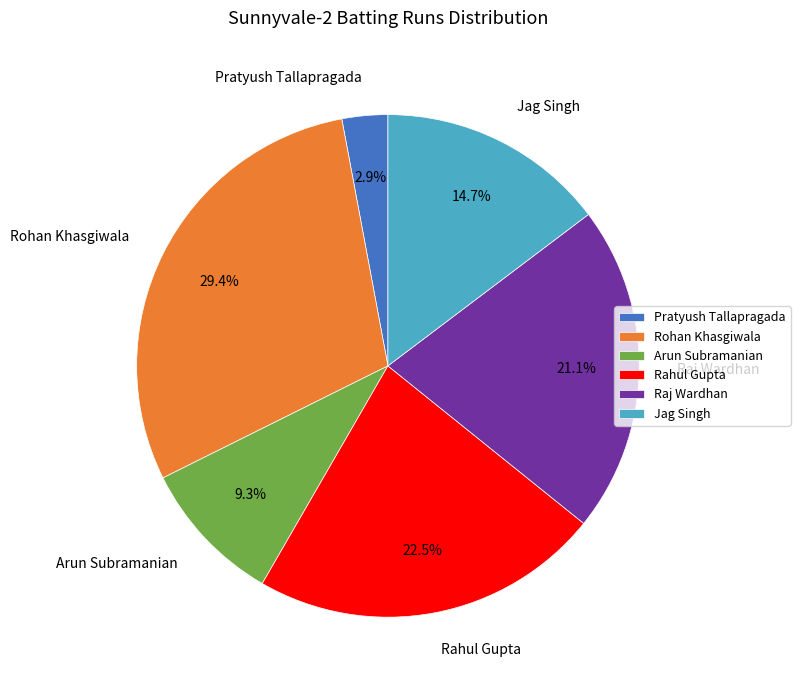

To the nearest percent, what portion does Arun Subramanian represent?

9%